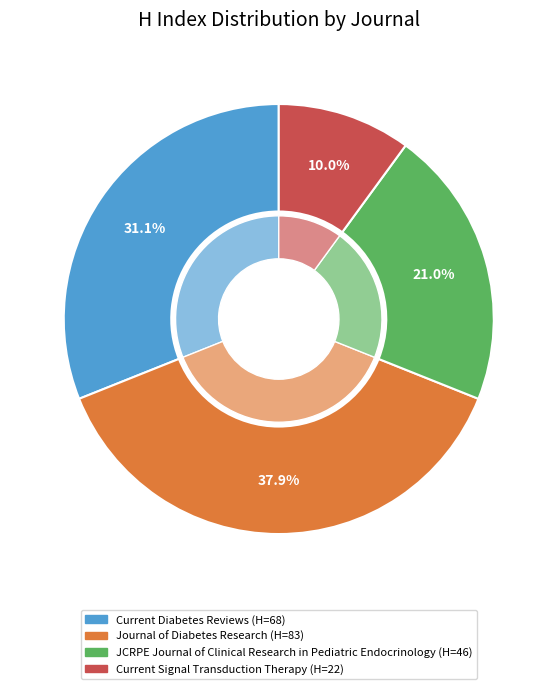

Is there a majority slice in this chart?

No